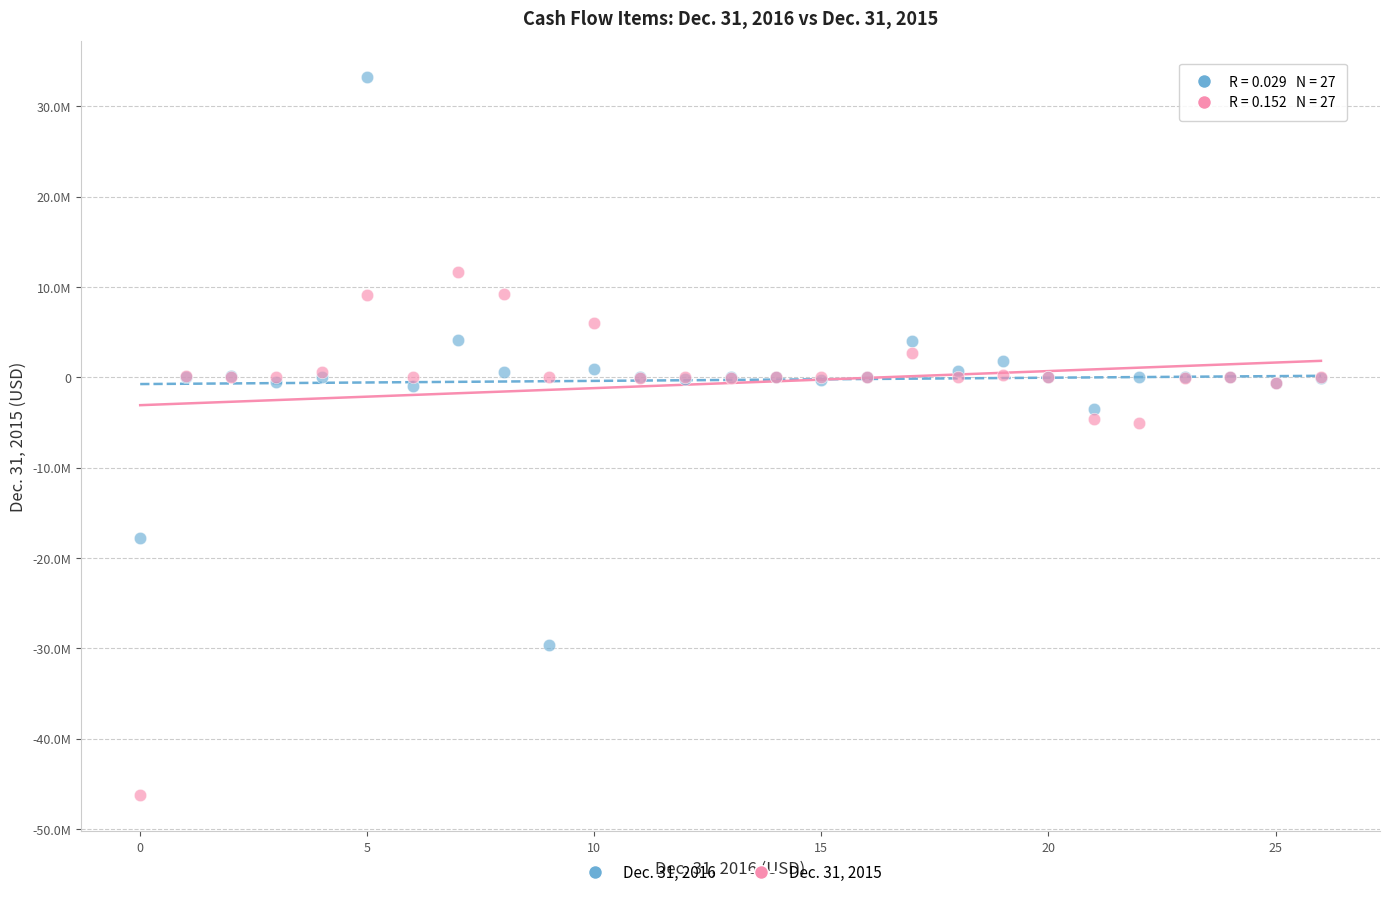

Which series reaches the maximum Y coordinate?

Dec. 31, 2016